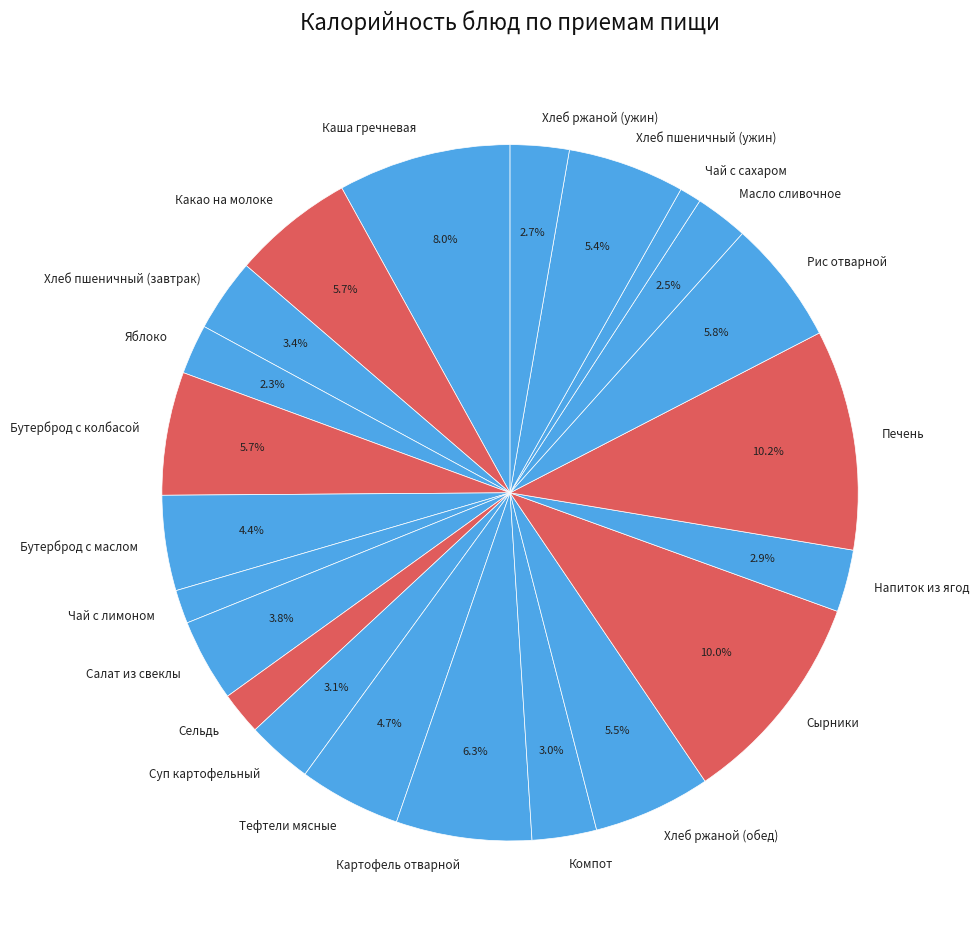

Between Бутерброд с колбасой and Хлеб ржаной (ужин), which is larger?

Бутерброд с колбасой